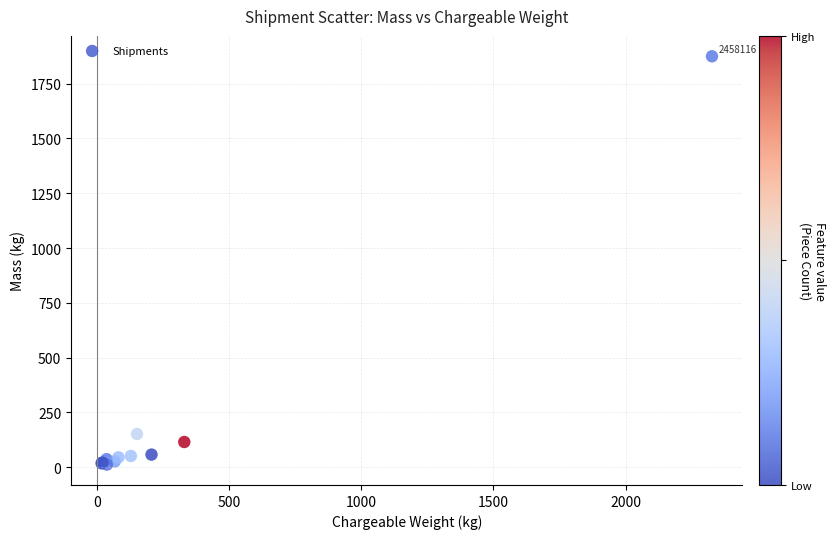

What Y value in the scatter plot is closest to 943?

152.0